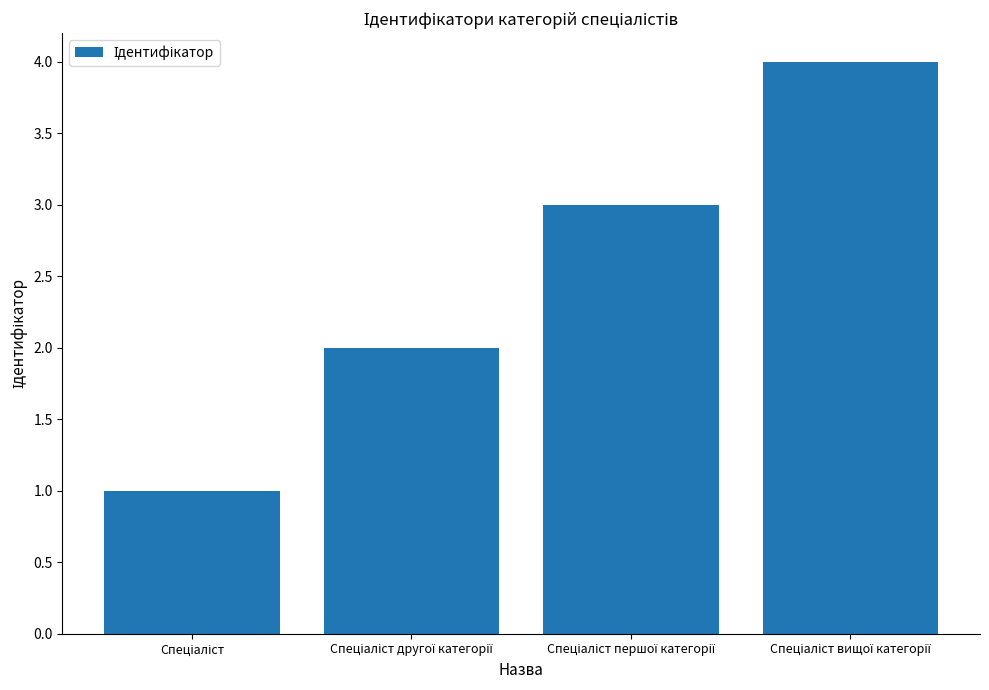

What is the maximum value shown in the chart?

4